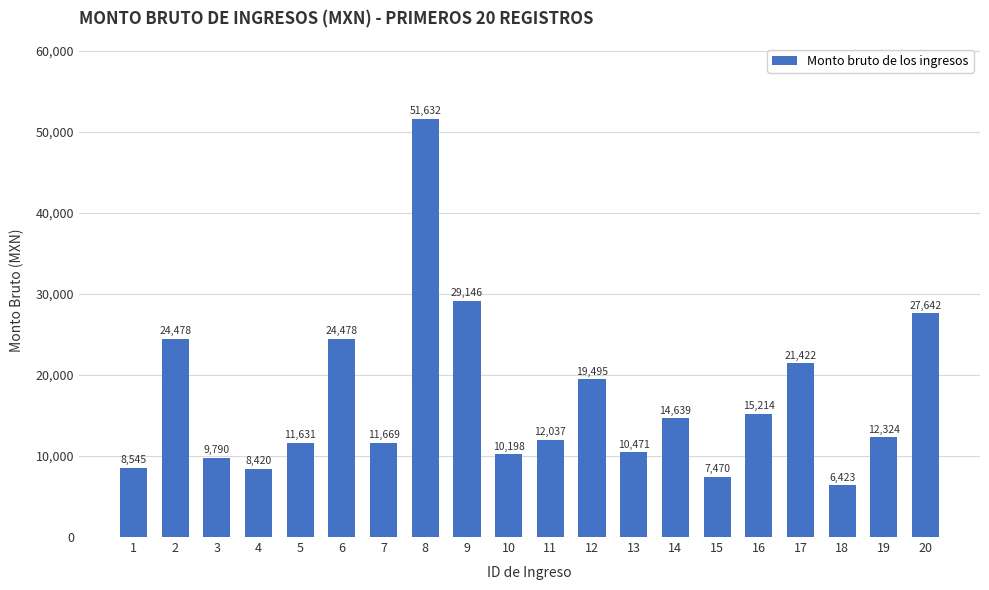

Where is the data nearest to the value 29027?

9